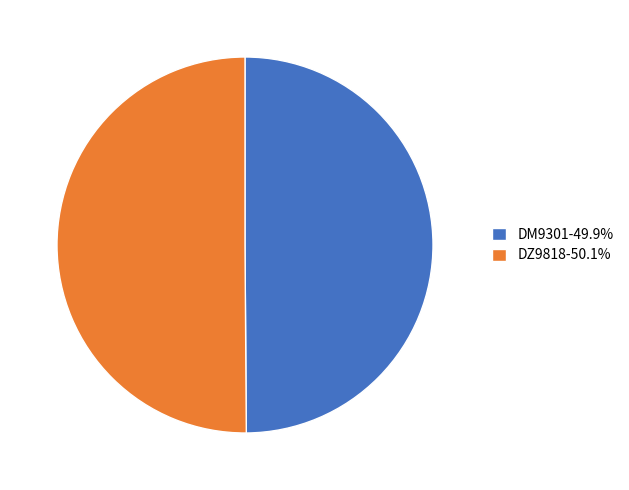

What is the ratio of the value at DZ9818-50.1% to the value at DM9301-49.9%?

1.0